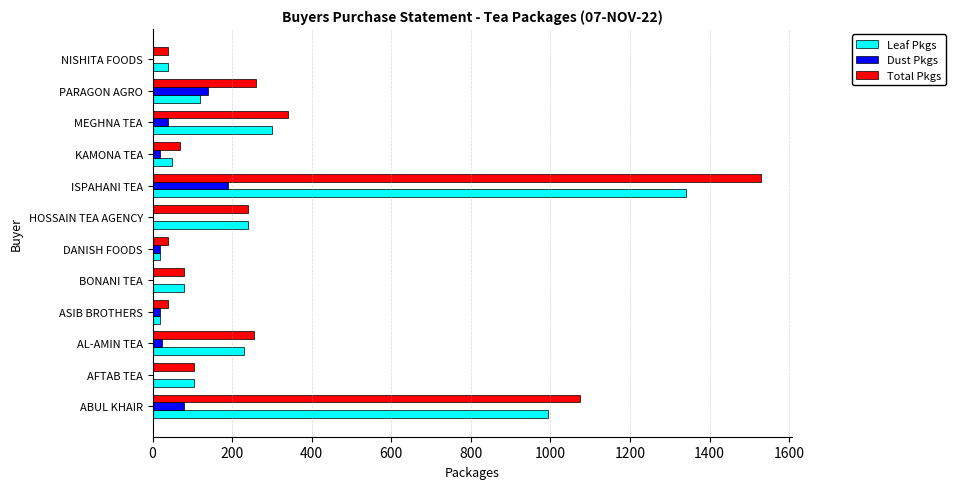

The value of Total Pkgs at AL-AMIN TEA is 385. True or false?

False